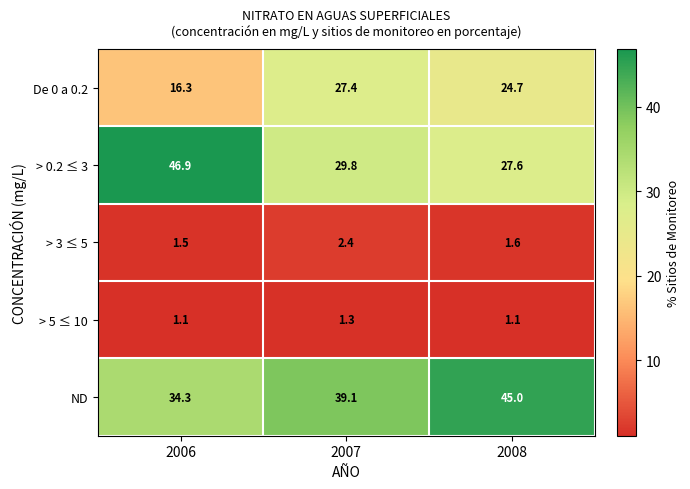

Which category has the lowest value in the > 0.2 ≤ 3 series?

2008